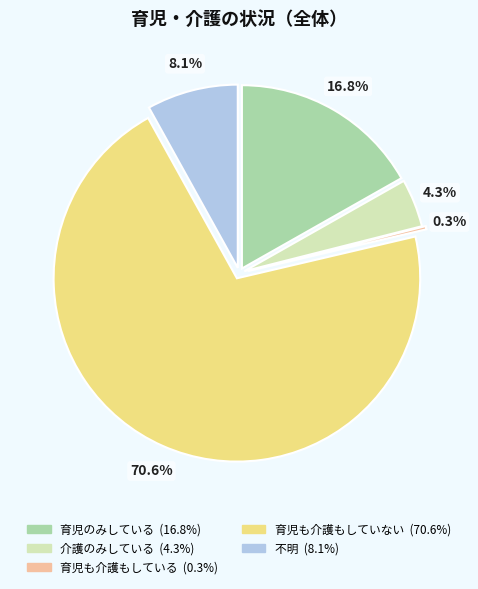

Rank the categories by value from highest to lowest.

育児も介護もしていない, 育児のみしている, 不明, 介護のみしている, 育児も介護もしている